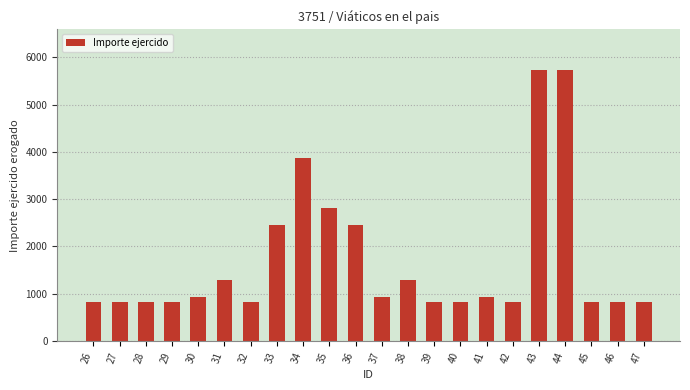

Are the bars horizontal?

No